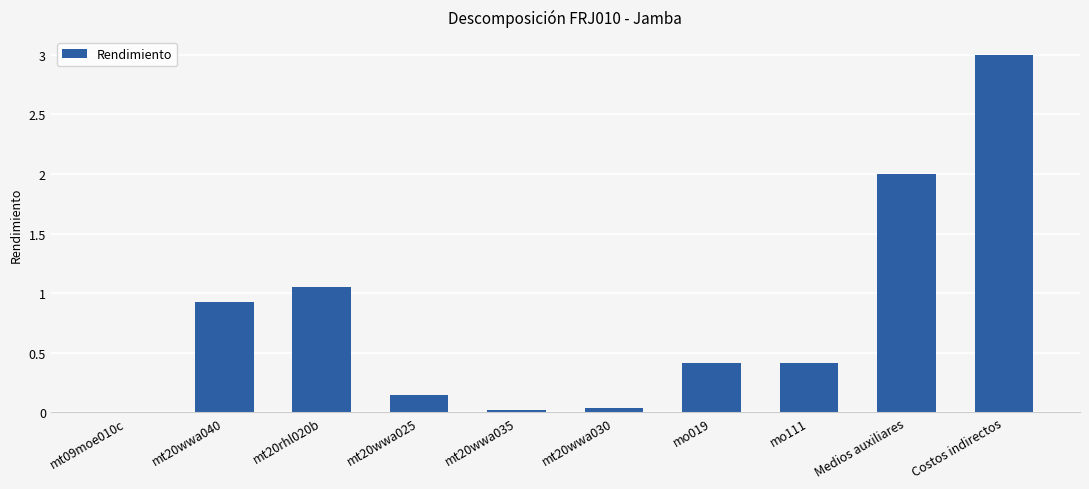

True or false: the data shows 1.7 at mt20rhl020b.

False